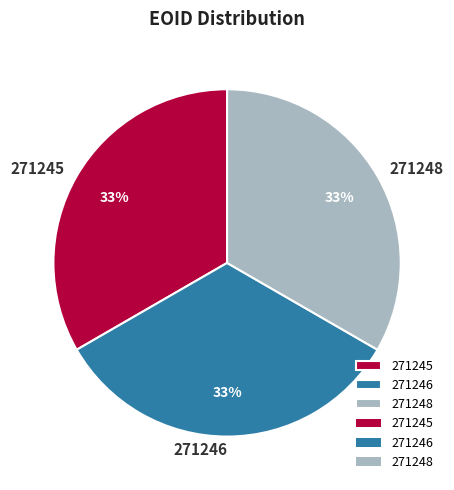

What percentage is the 271245 slice, to the nearest percent?

33%